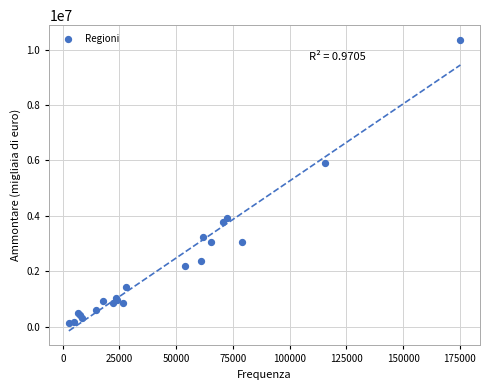

What Y value in the scatter plot is closest to 5244186?

5892282